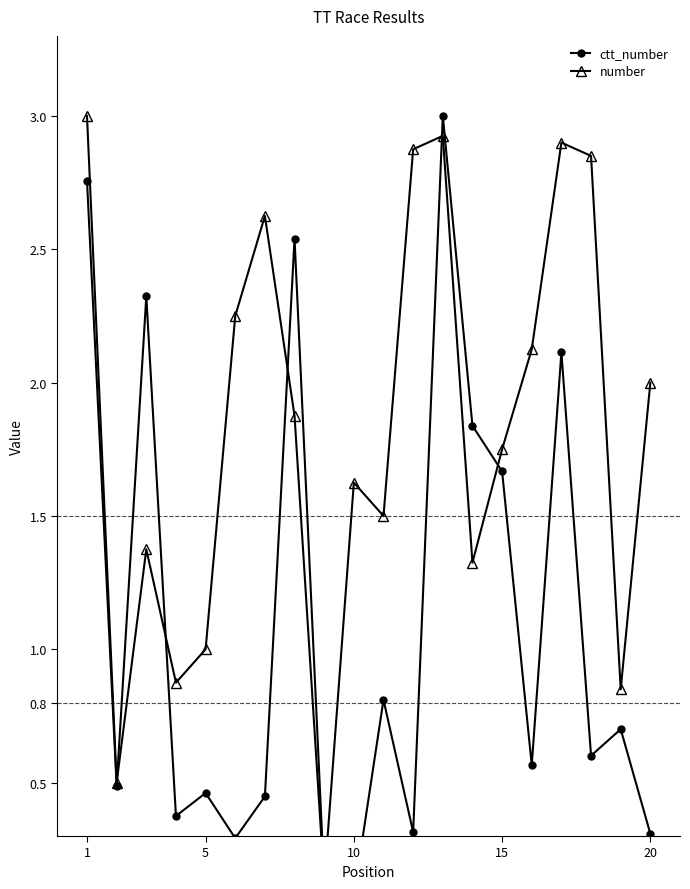

Which series has the widest spread of values?

ctt_number